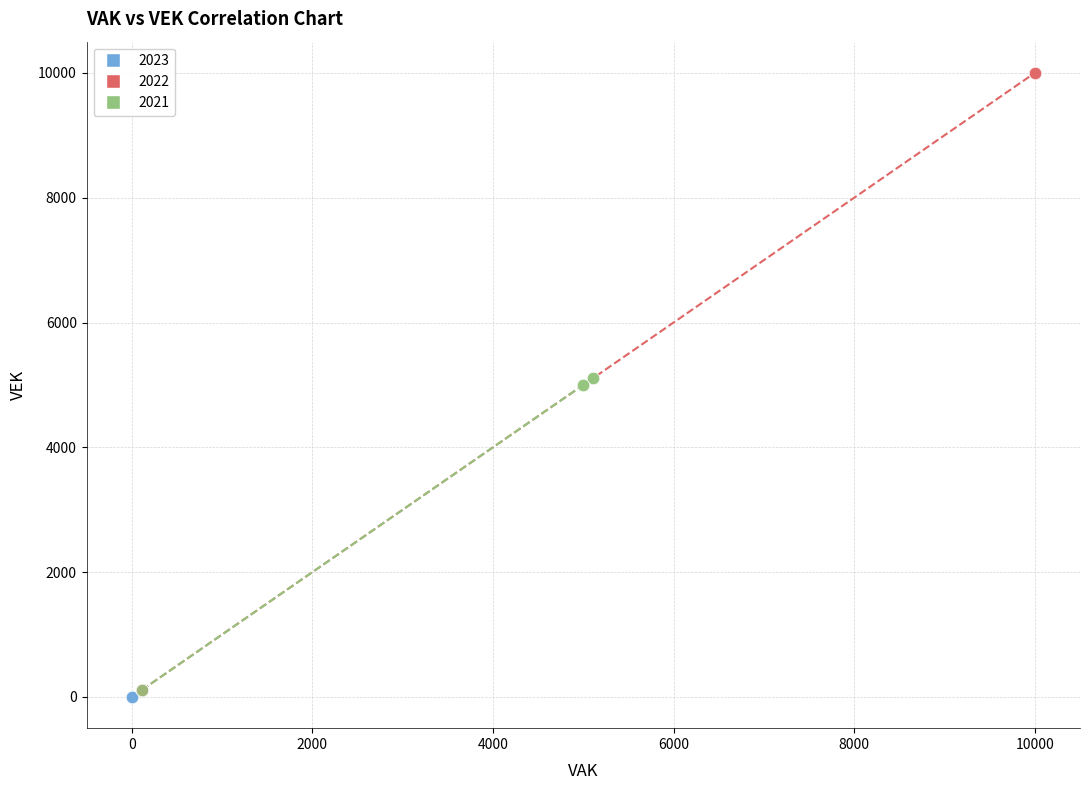

Which series reaches the maximum Y coordinate?

2022